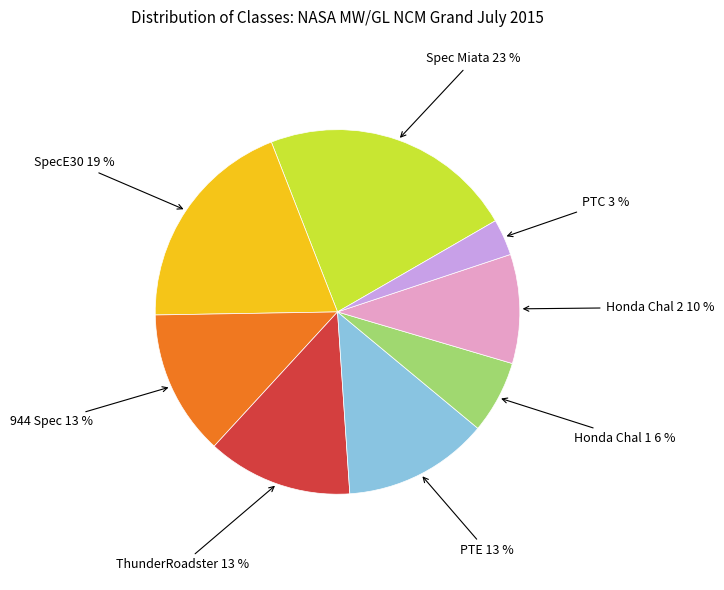

Is there any slice that represents more than half of the pie?

No